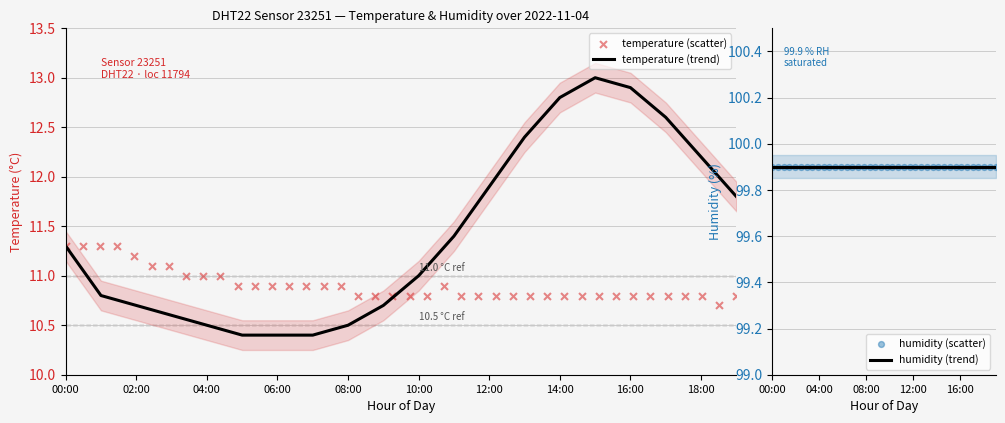

What is the change in value from 10:00 to 13:00?

+1.4